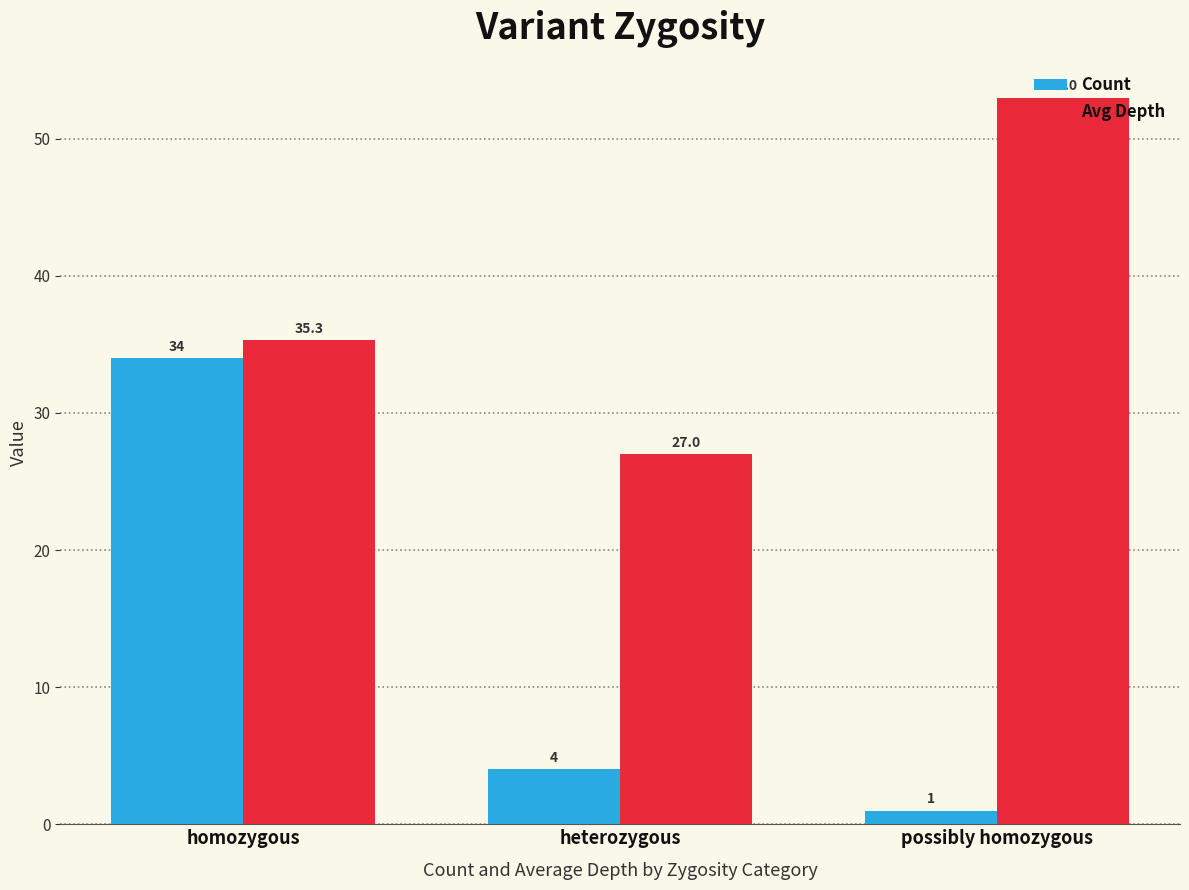

How many categories are shown in the chart?

3